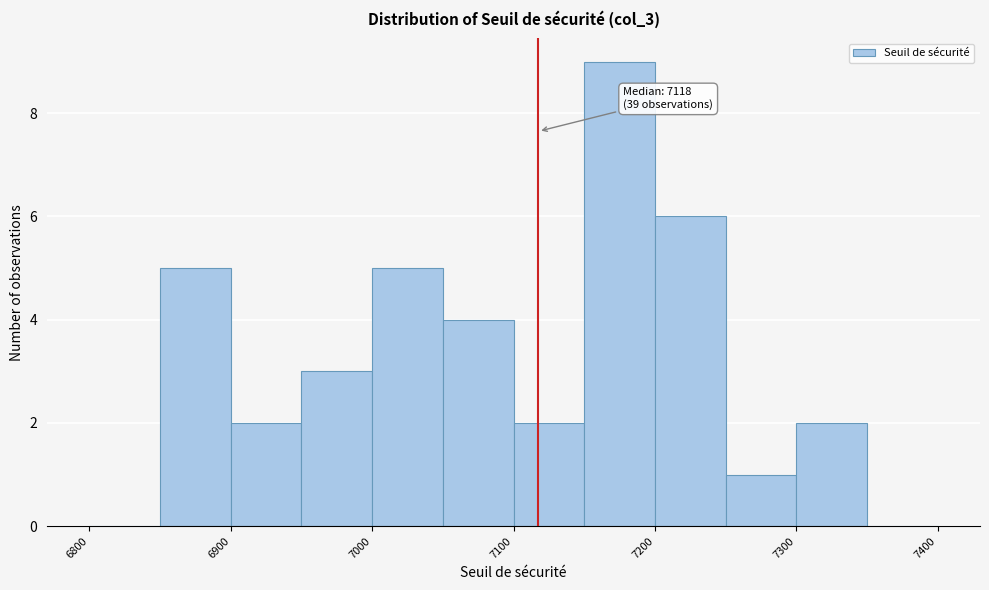

Which range on the x-axis has the tallest bar?

7150 to 7200